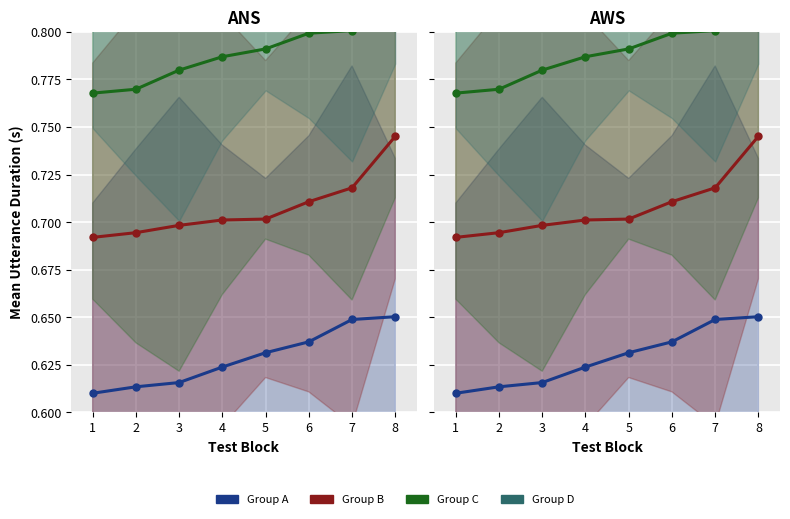

What are all the series names shown in the legend?

Group A, Group B, Group C, Group D